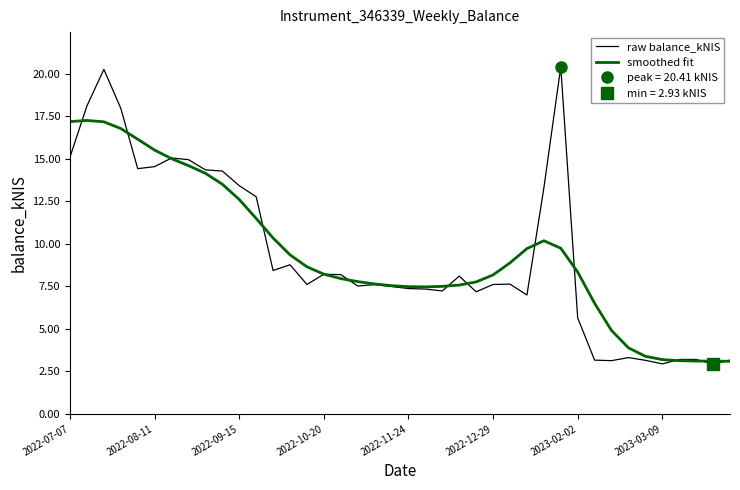

How many interior local valleys does the smoothed fit series have?

1